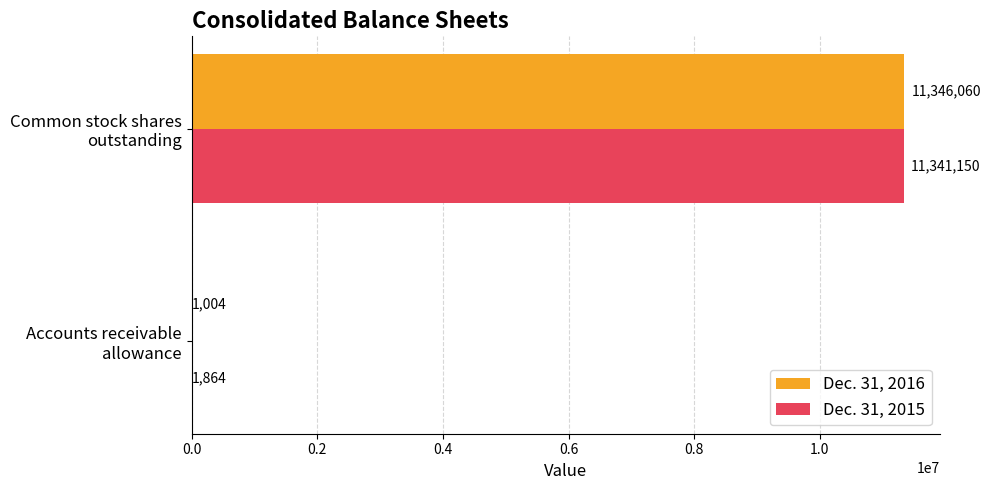

What is the sum of all Dec. 31, 2016 values?

11347064